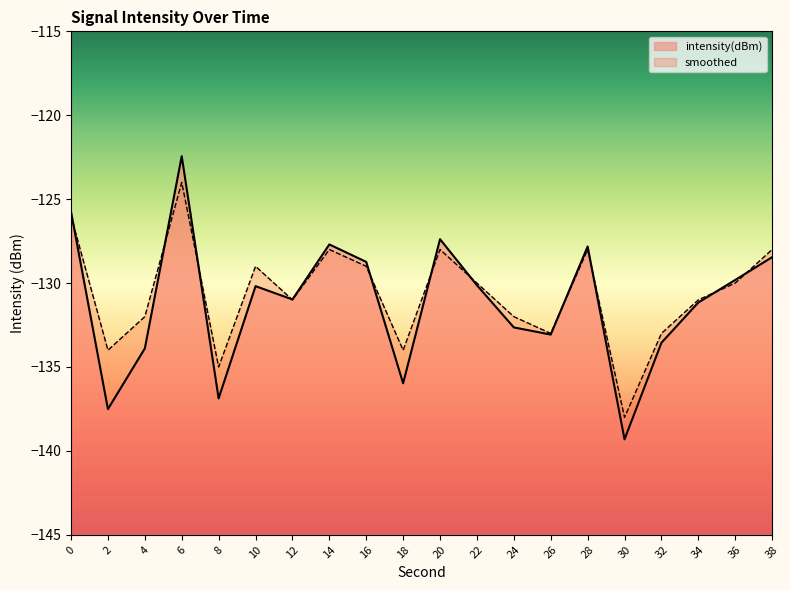

At how many categories does at least one series exceed -128?

5